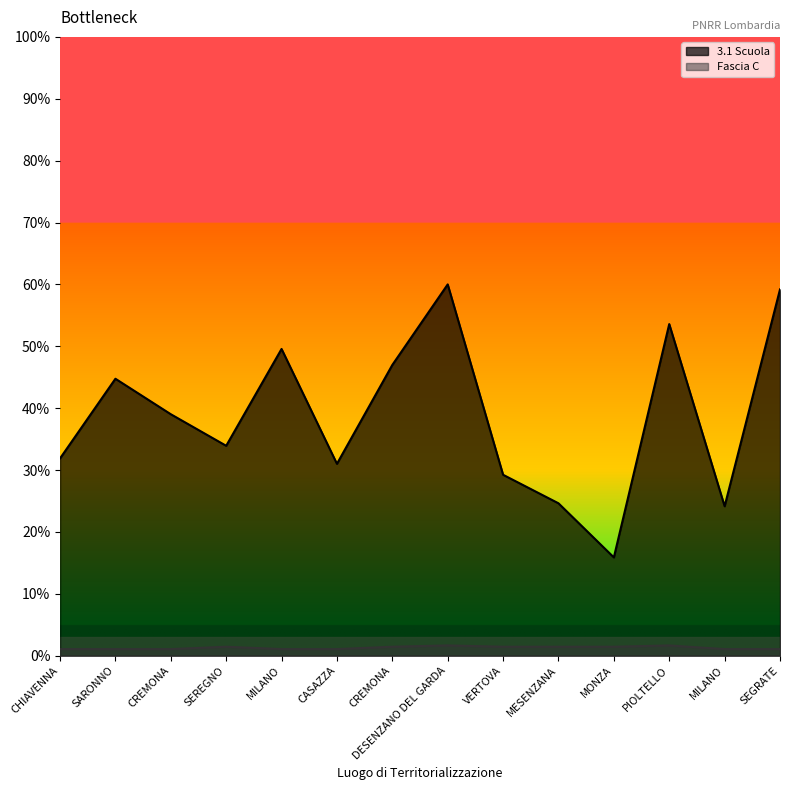

The value of 3.1 Scuola at VERTOVA is 29.2. True or false?

True